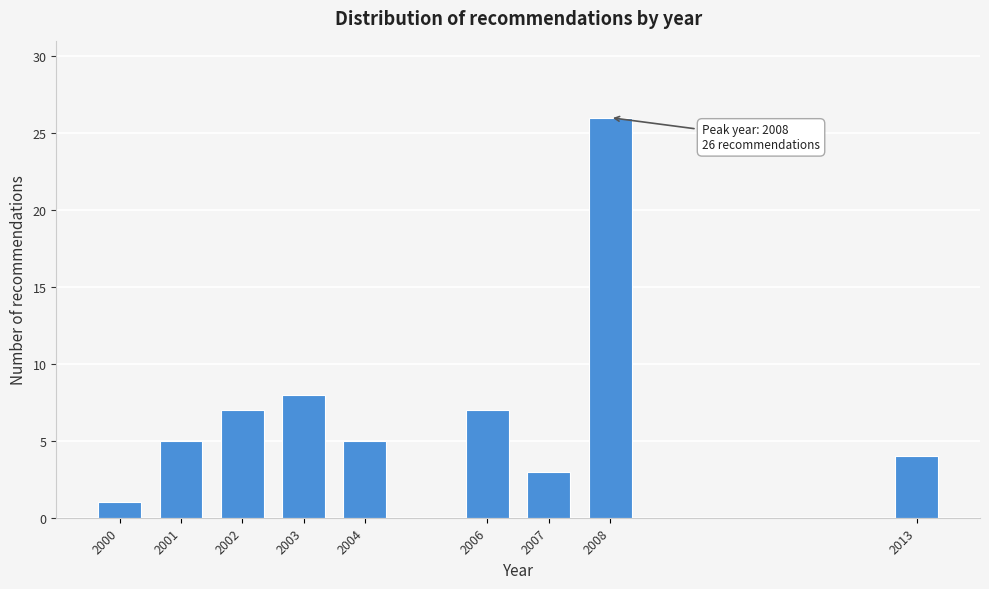

Reading left to right, extract all data points from this chart.

1	5	7	8	5	7	3	26	4